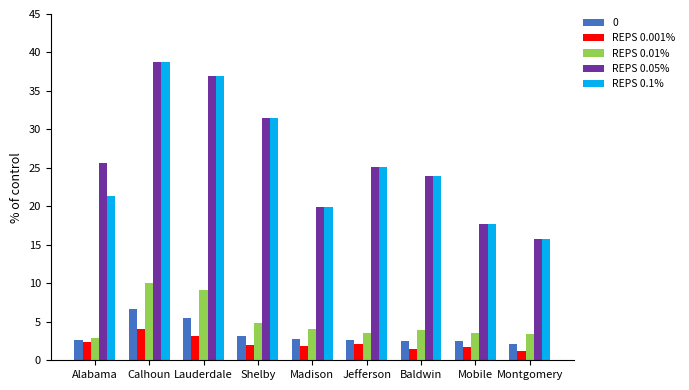

What is the difference between the highest and lowest values at Lauderdale?

33.9